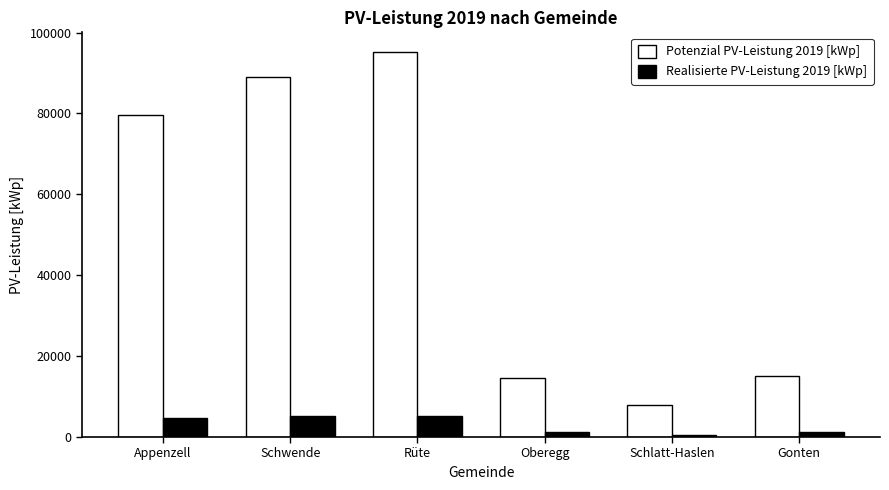

At how many categories does at least one series exceed 34585?

3